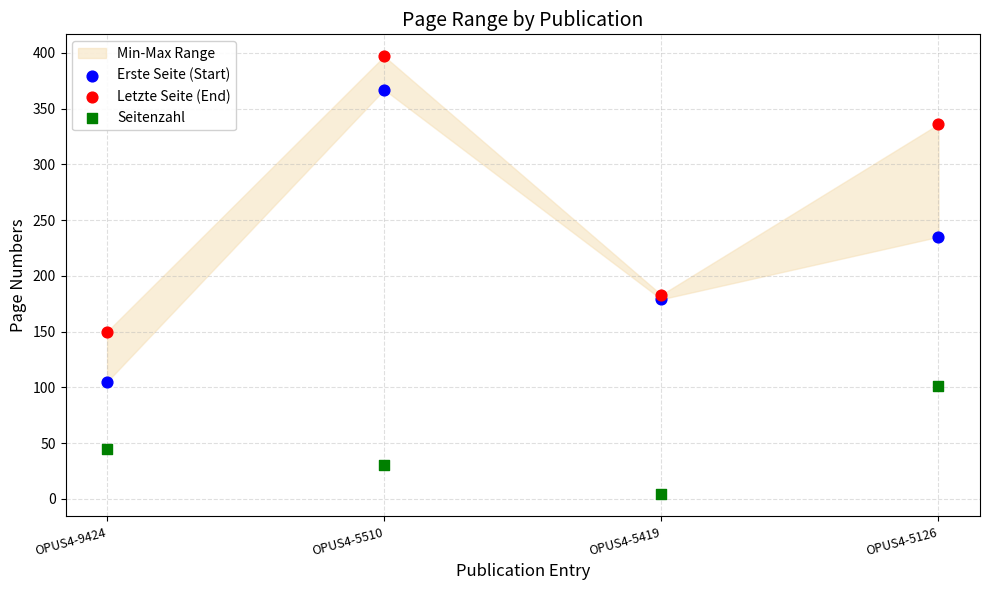

Which series contains the highest Y value?

Letzte Seite (End)